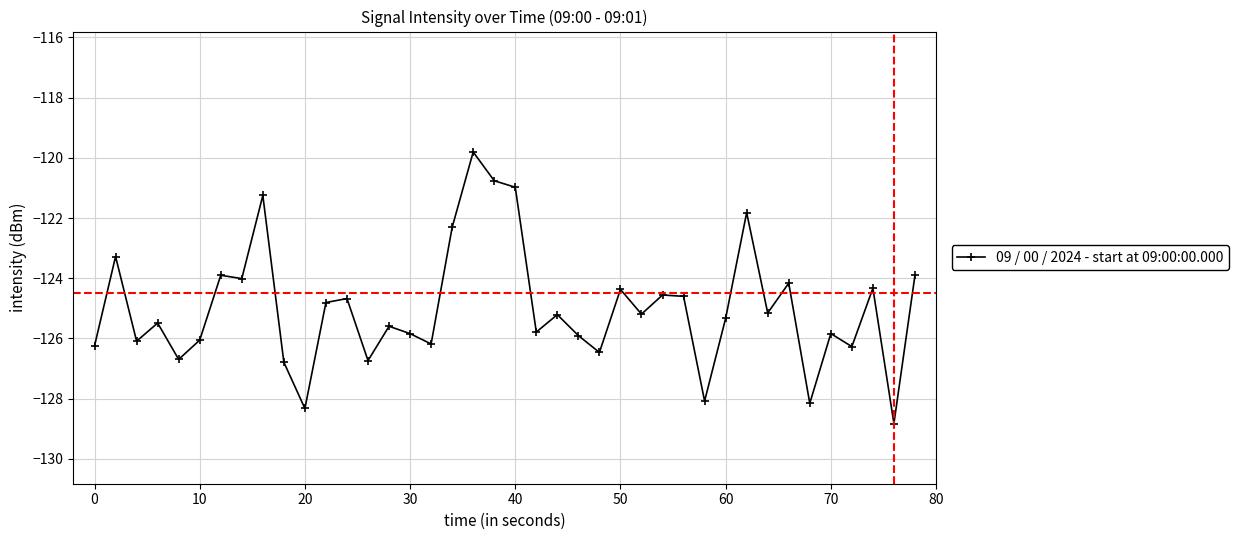

What is the value of the 13th point from the left?

-124.7